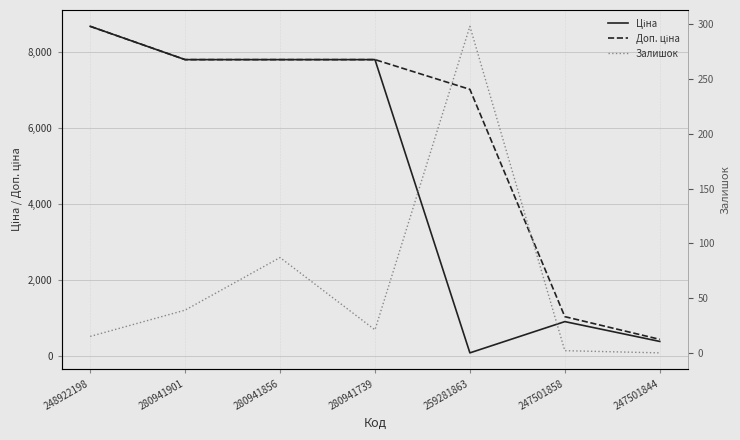

What is the difference between the maximum and second lowest values in the Доп. ціна series?

7646.0